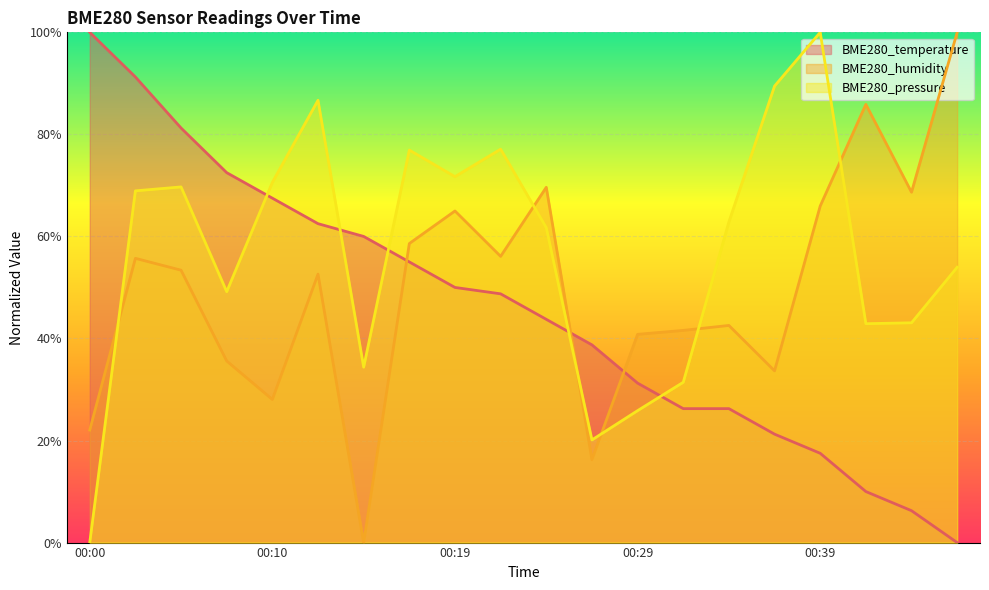

Is it true that BME280_humidity equals 0.5 at 00:12?

True